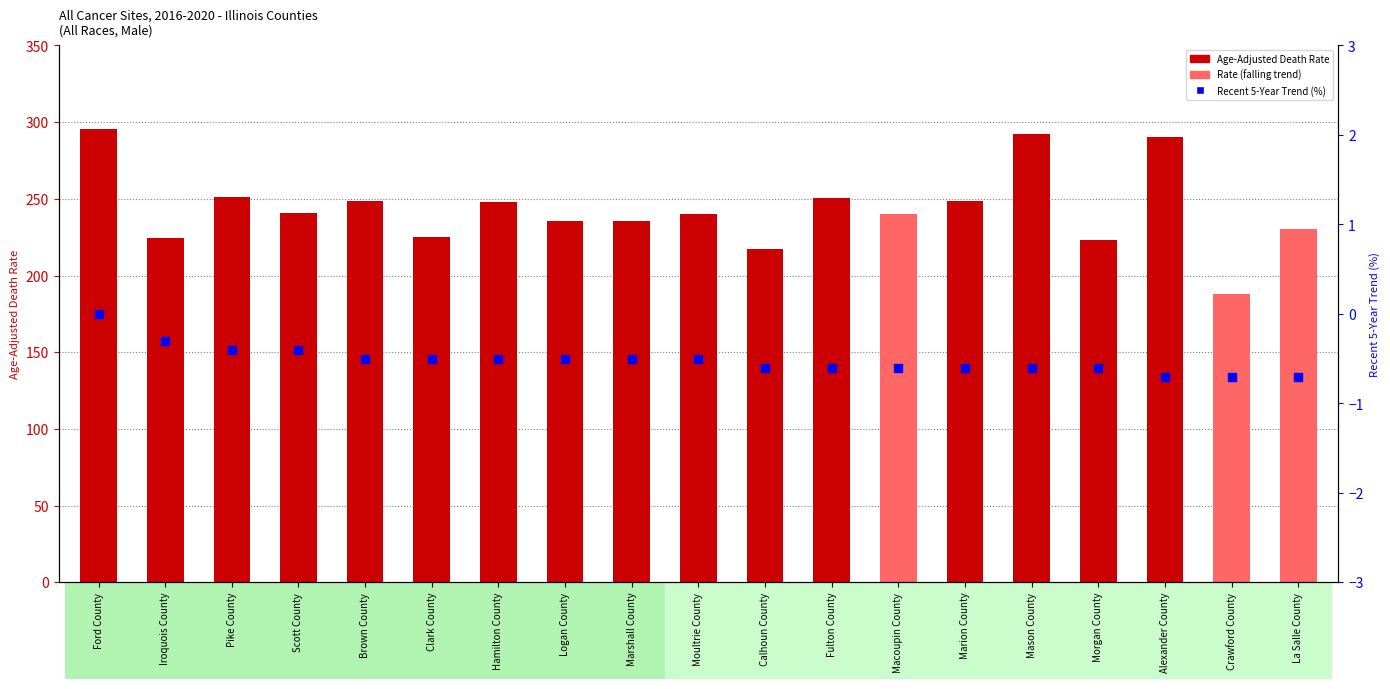

What are all the series names shown in the legend?

Age-Adjusted Death Rate, Recent 5-Year Trend